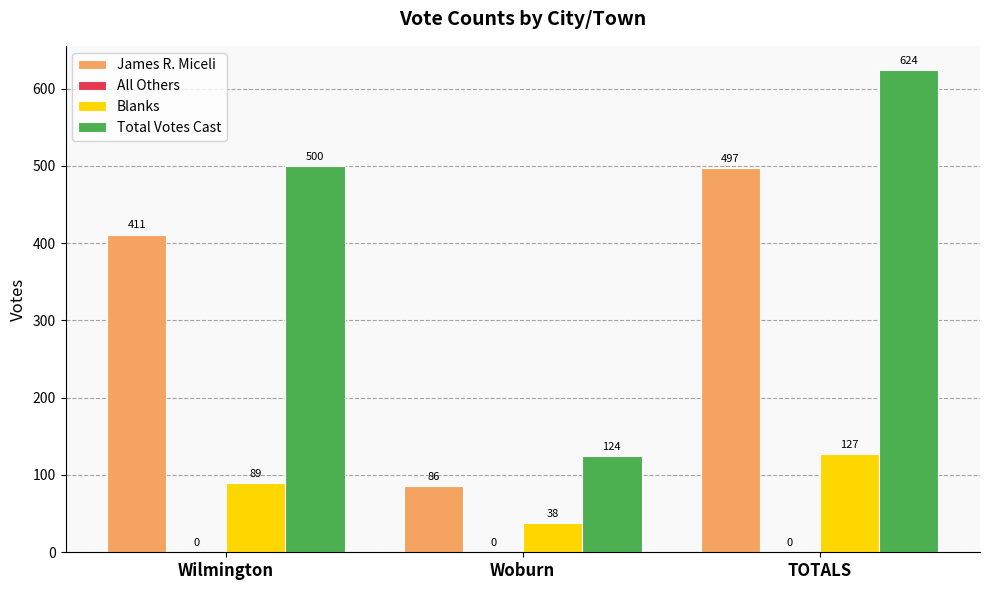

The Total Votes Cast series shows 124 at Woburn. True or false?

True